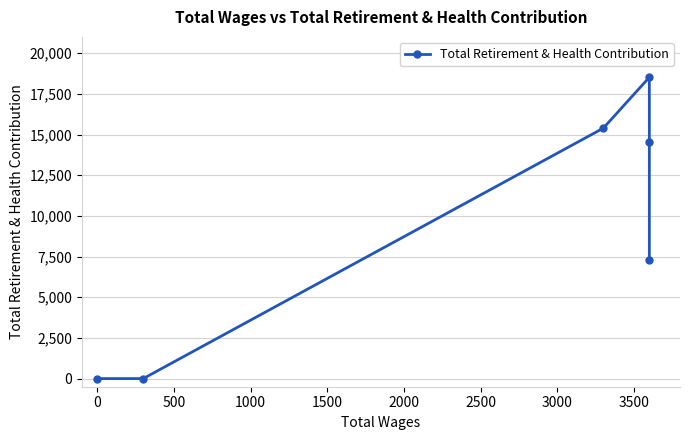

What is the sum of all values?

55759